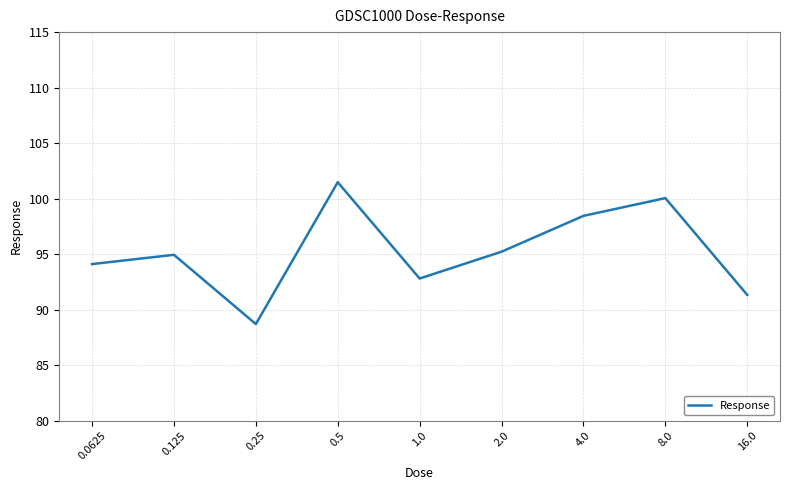

What is the minimum value shown in the chart?

88.7